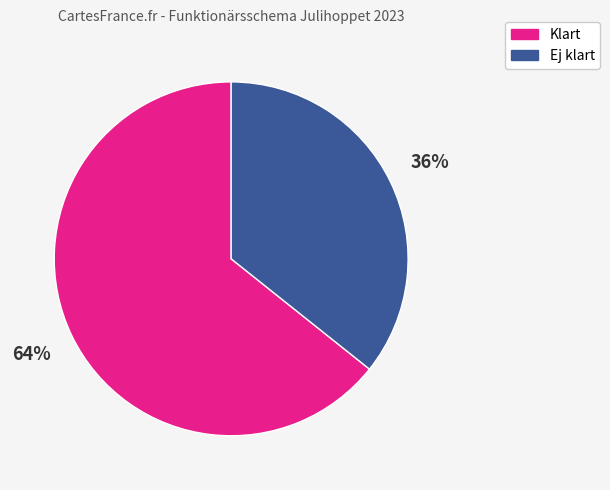

Does any single category account for the majority?

Yes